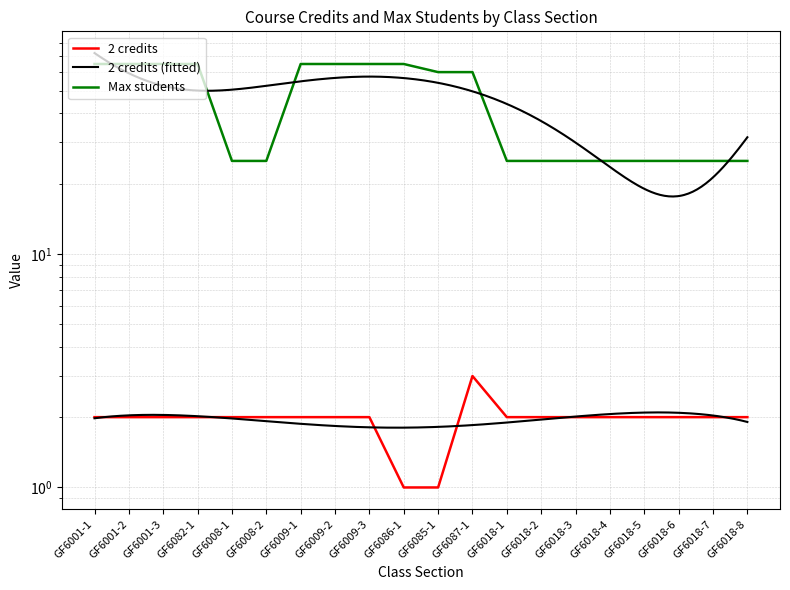

True or false: Max students and 2 credits cross at least once.

False